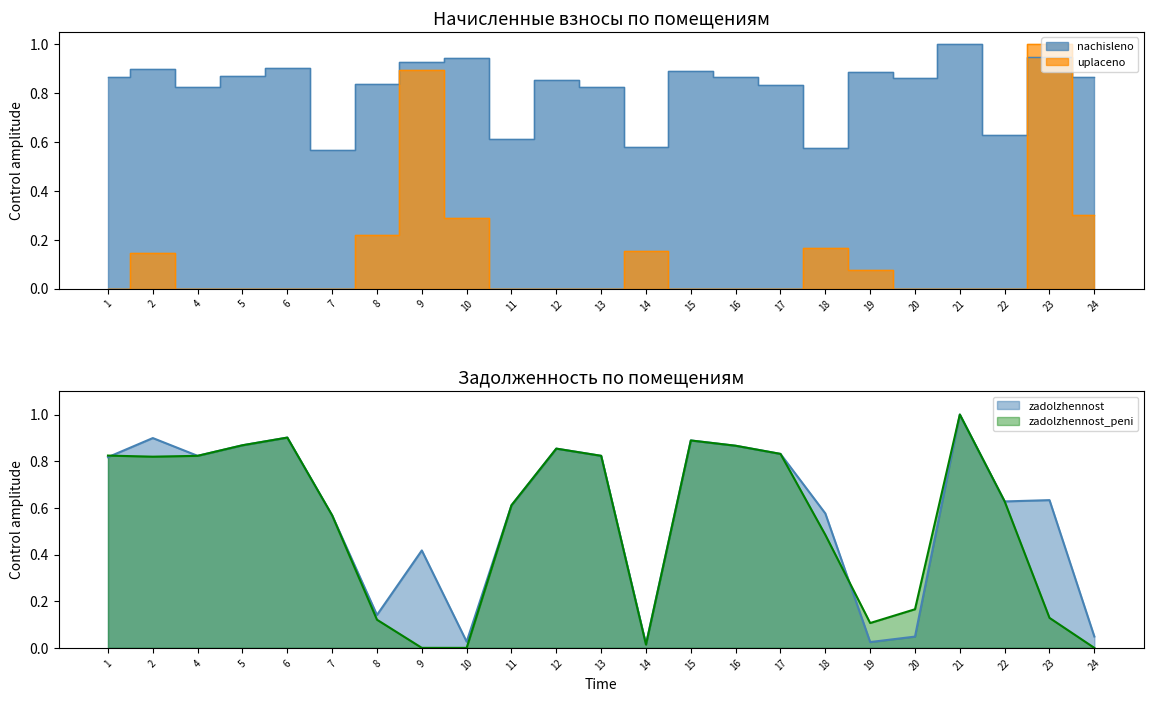

Which series ends up on top after the final intersection of uplaceno and nachisleno?

nachisleno